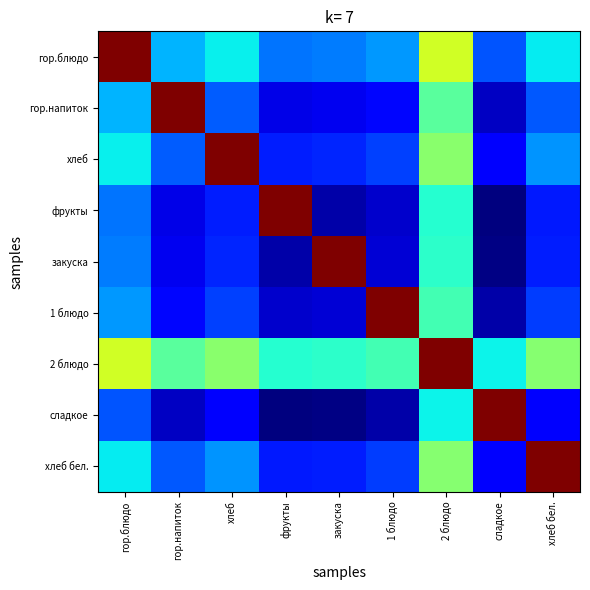

Which series changed the most between хлеб and 1 блюдо?

хлеб